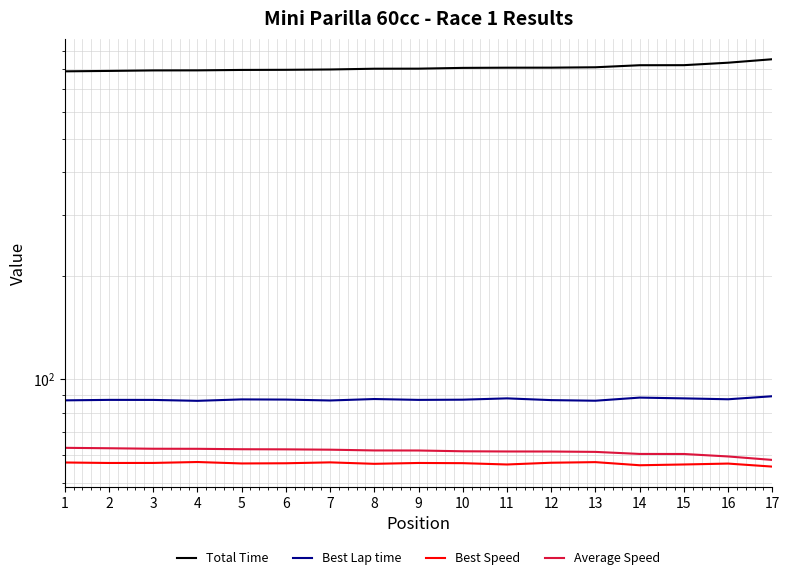

True or false: Average Speed and Best Lap time intersect in this chart.

False